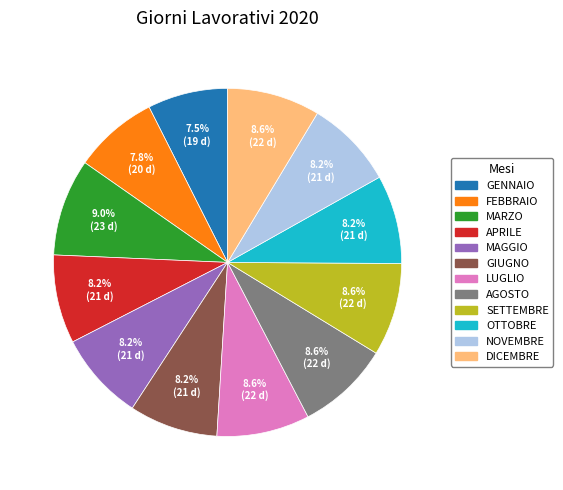

What percentage is NOT represented by GENNAIO?

92.5%